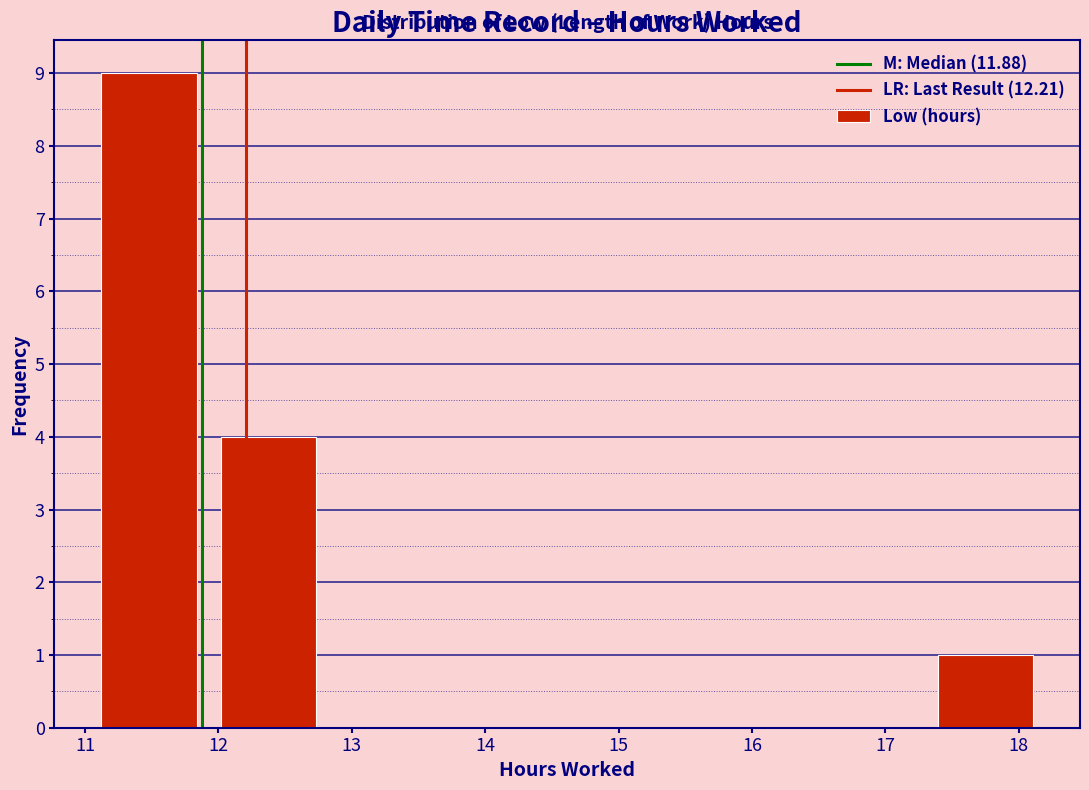

Reading left to right, transcribe this chart: for each bar, give the range it covers on the x-axis and its height. Neither the bar edges nor the heights are printed on the chart, so give them approximately, as read against the axes.

11.0 to 11.9: 9
11.9 to 12.8: 4
12.8 to 13.7: 0
13.7 to 14.6: 0
14.6 to 15.5: 0
15.5 to 16.4: 0
16.4 to 17.3: 0
17.3 to 18.2: 1